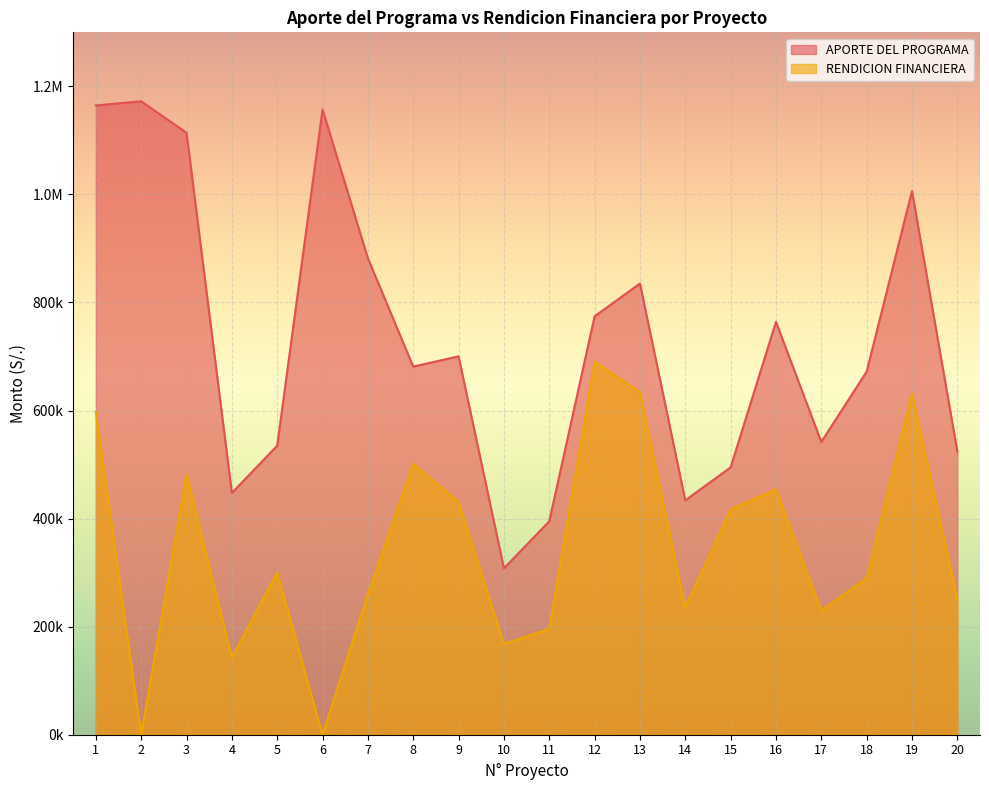

What is the average value of the RENDICION FINANCIERA series?

345561.4